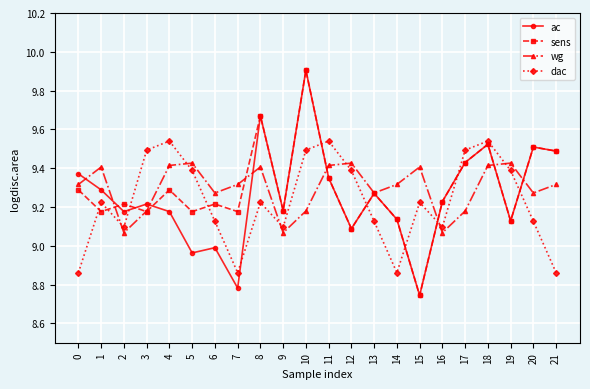

What is the greatest value displayed?

9.9